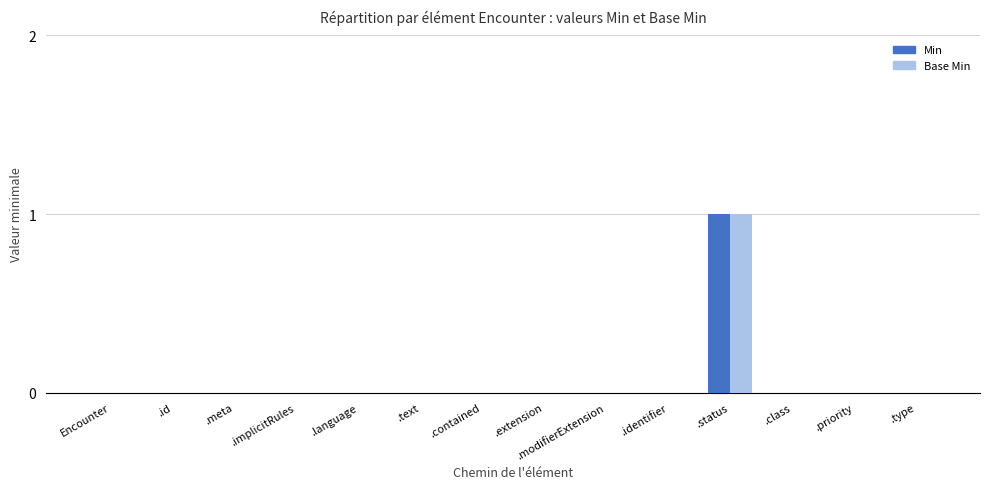

At which category does the chart reach its peak across all series?

.status